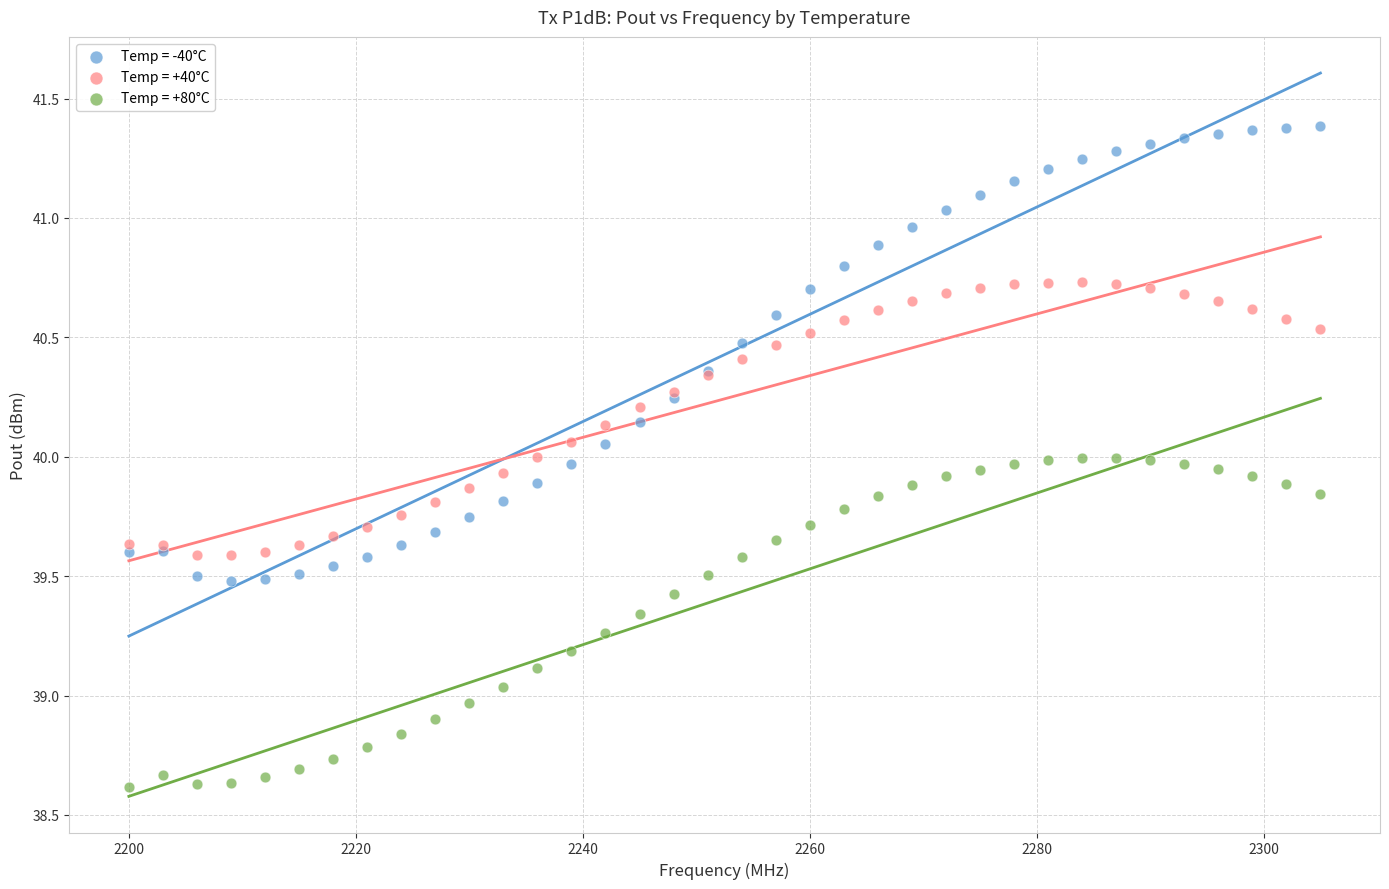

Which series reaches the minimum Y coordinate?

Temp = +80°C